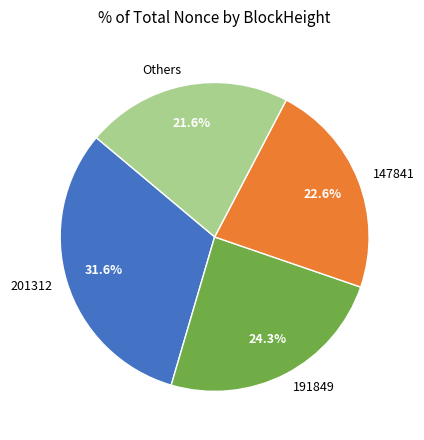

What is the smallest slice in the pie chart?

Others